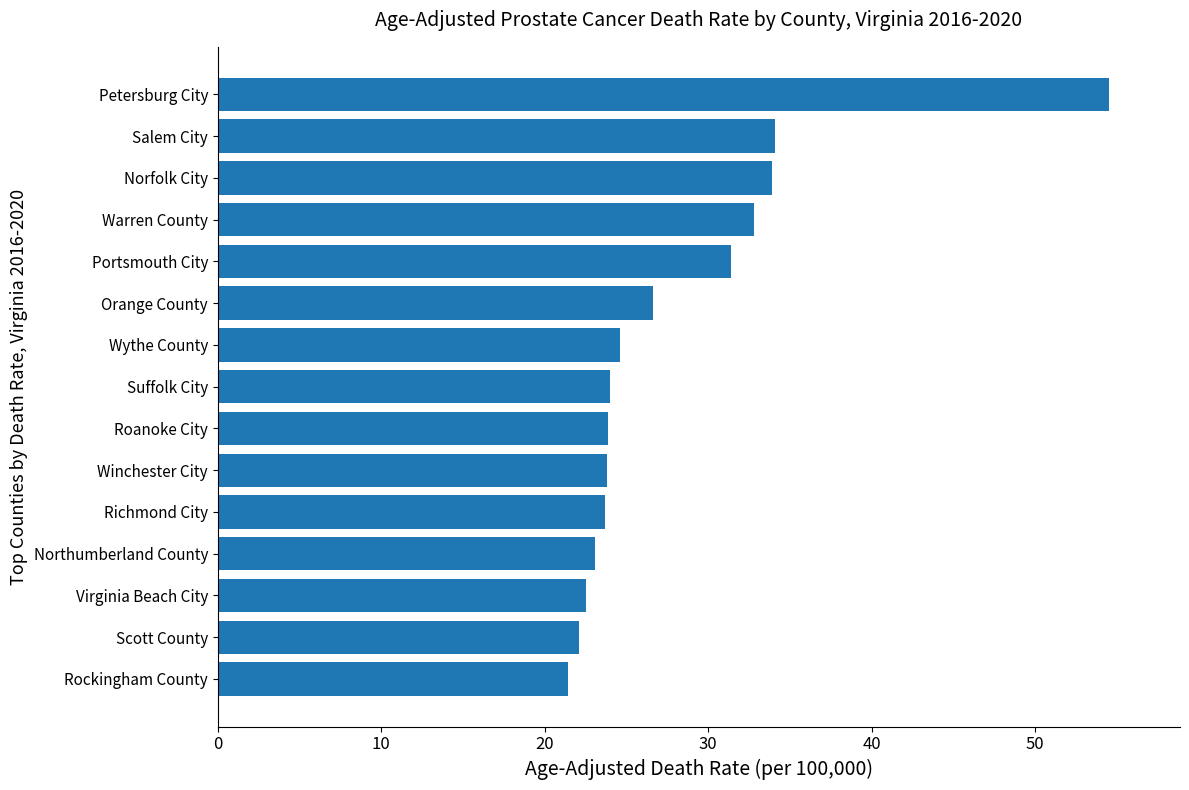

True or false: the data shows 32.8 at Warren County.

True